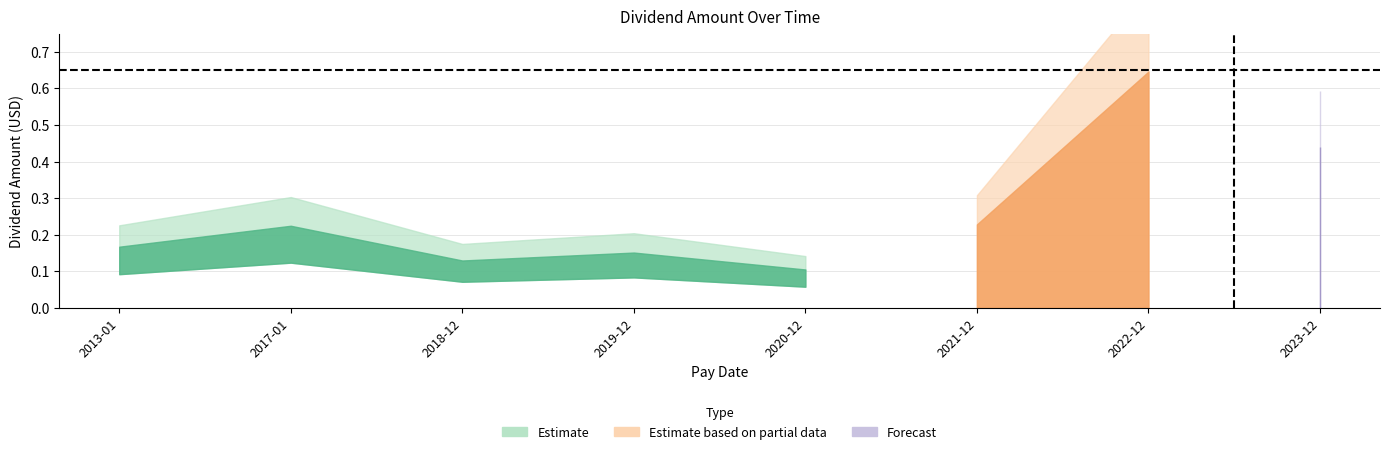

Reading left to right, list all the values displayed in this chart.

0.2	0.2	0.1	0.2	0.1	0.2	0.6	0.4